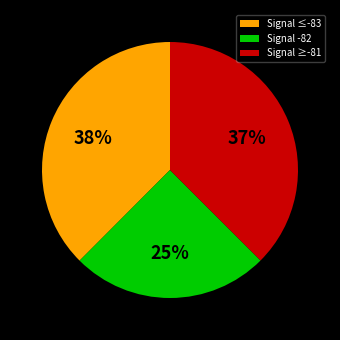

How many slices are in this pie chart?

3